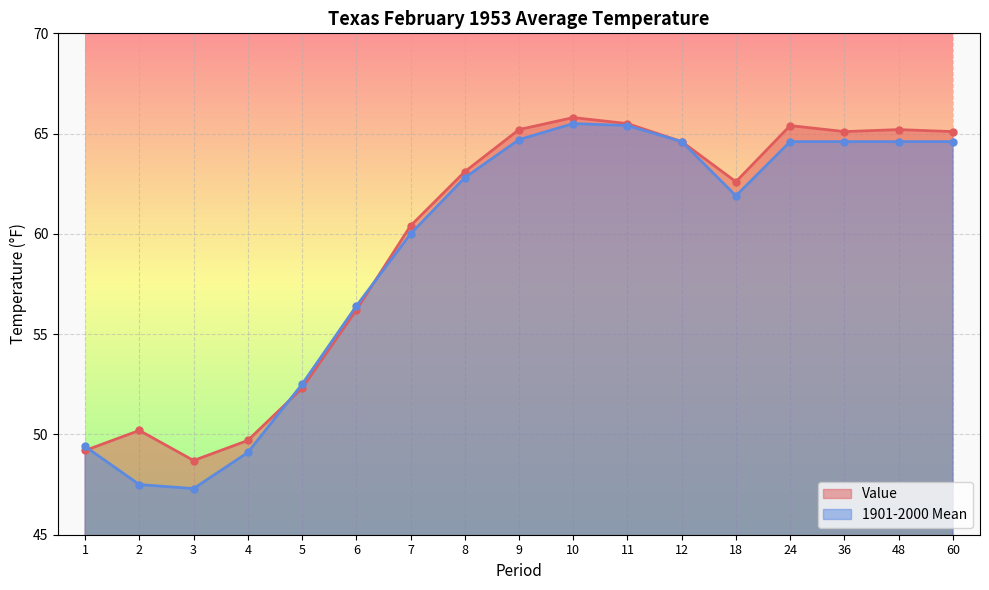

What is the spread (max minus min) of values at 3?

1.4